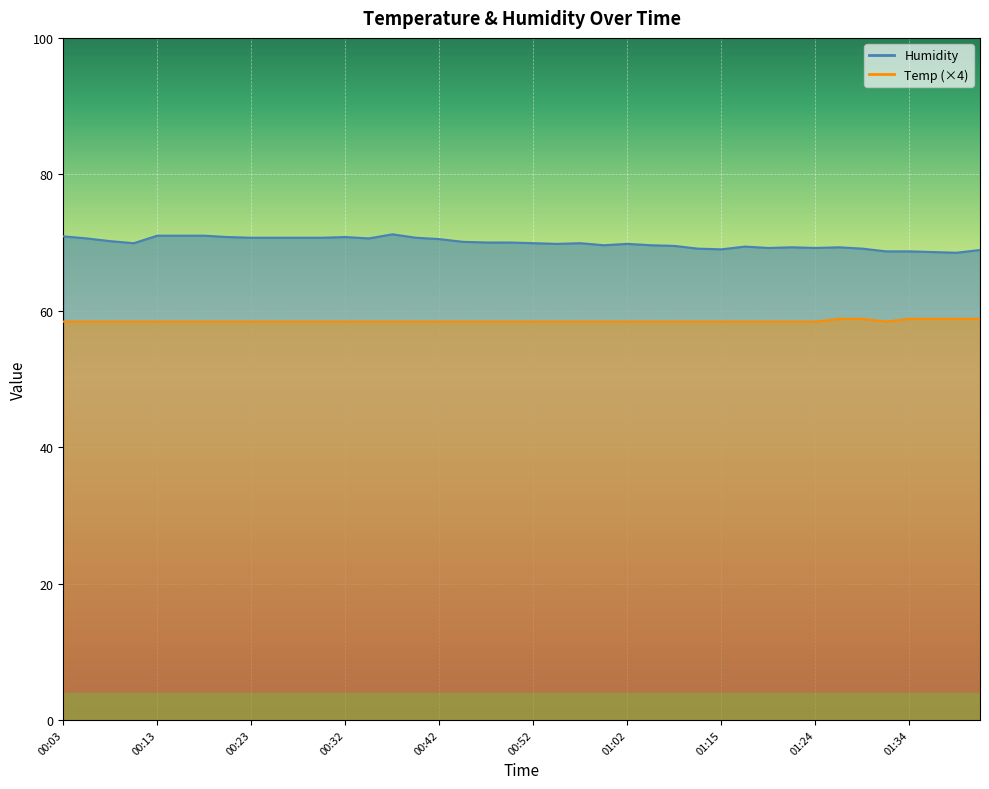

At which category is the sum across all series the highest?

00:37